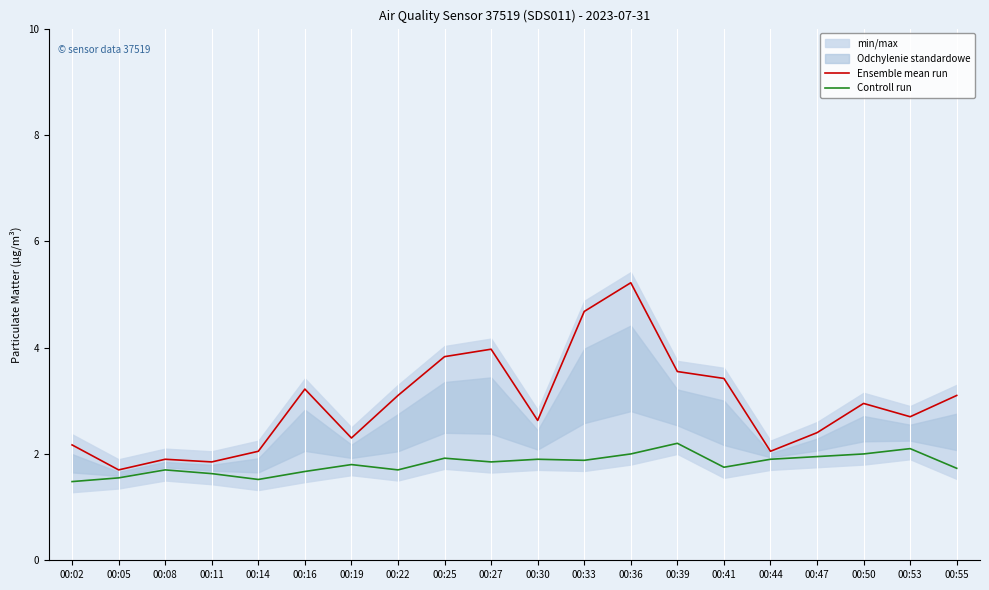

Which category has the lowest value in the Ensemble mean run series?

00:05